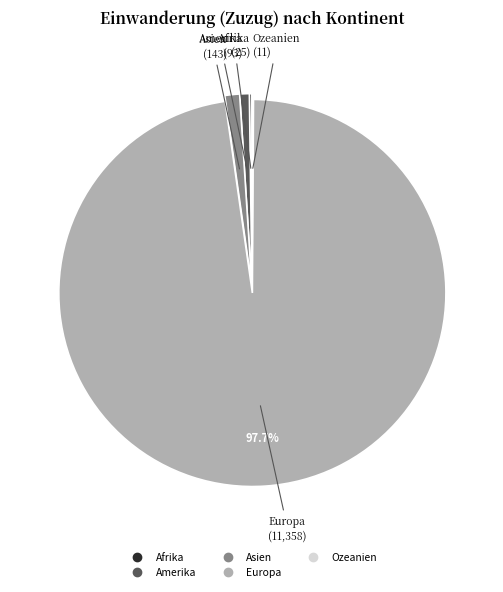

Does any single category account for the majority?

Yes